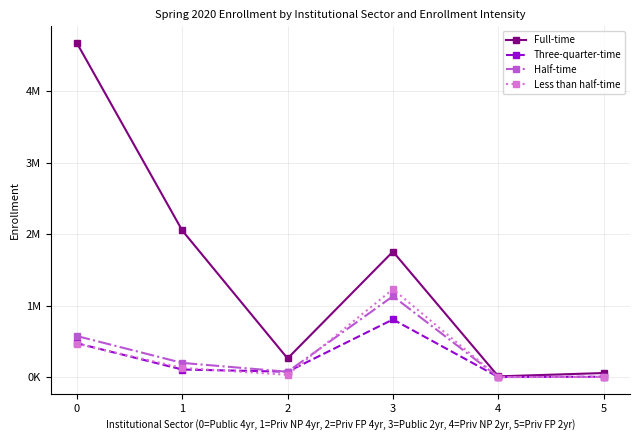

Rank the series at 5 from highest to lowest value.

Full-time, Three-quarter-time, Half-time, Less than half-time